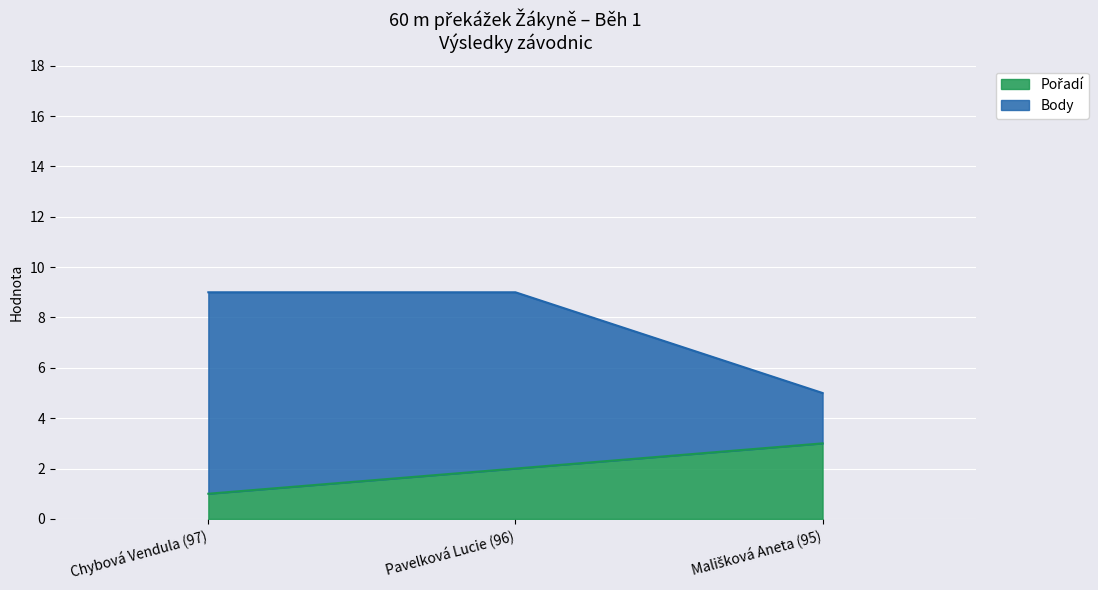

At which category does the chart reach its minimum across all series?

Chybová Vendula (97)